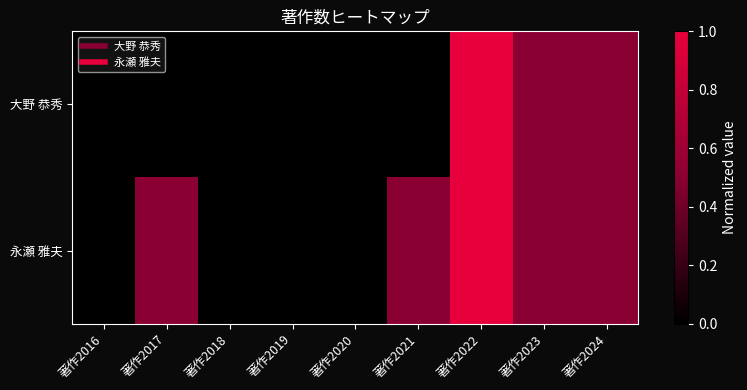

Between 著作2022 and 著作2023, which is larger?

著作2022